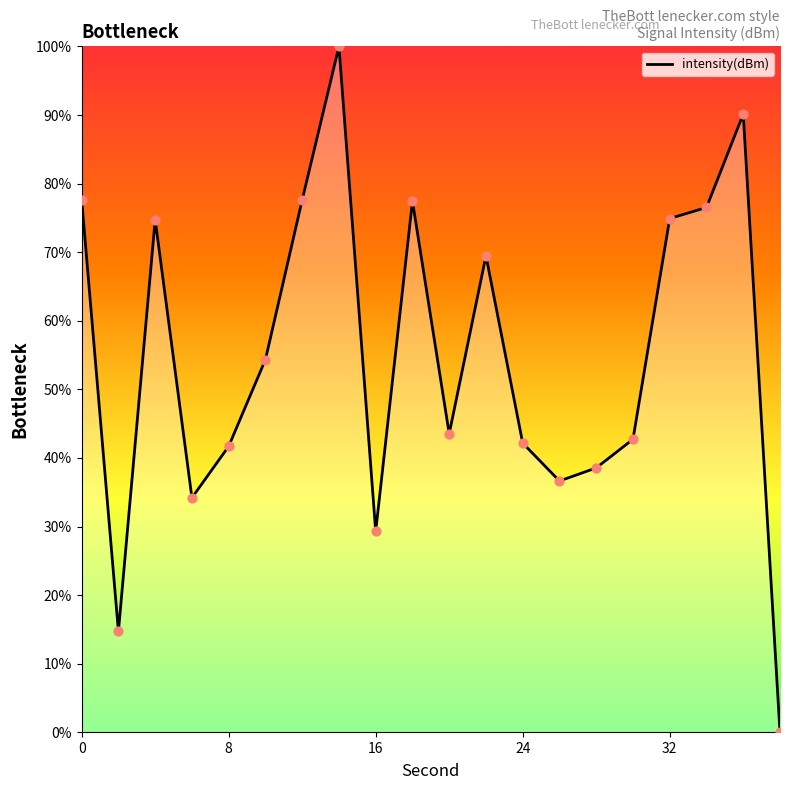

What is the difference between the maximum and minimum values?

100.0